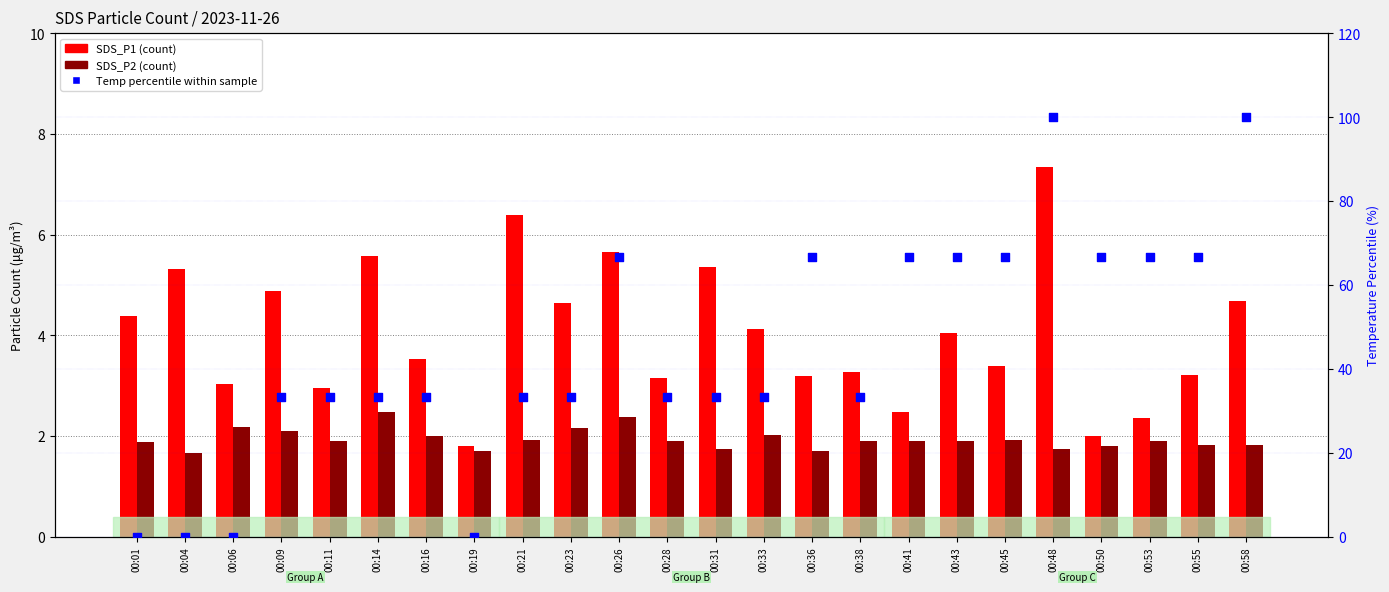

Which series has the largest total across all categories?

Temp percentile